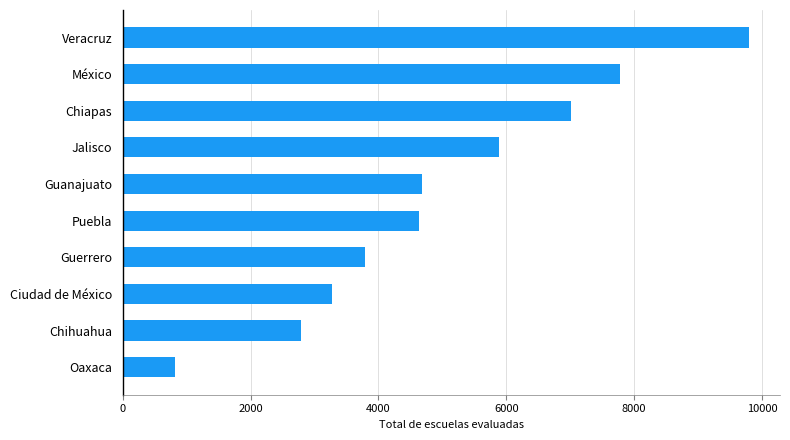

What is the approximate value at Guanajuato, to the nearest 100?

4700